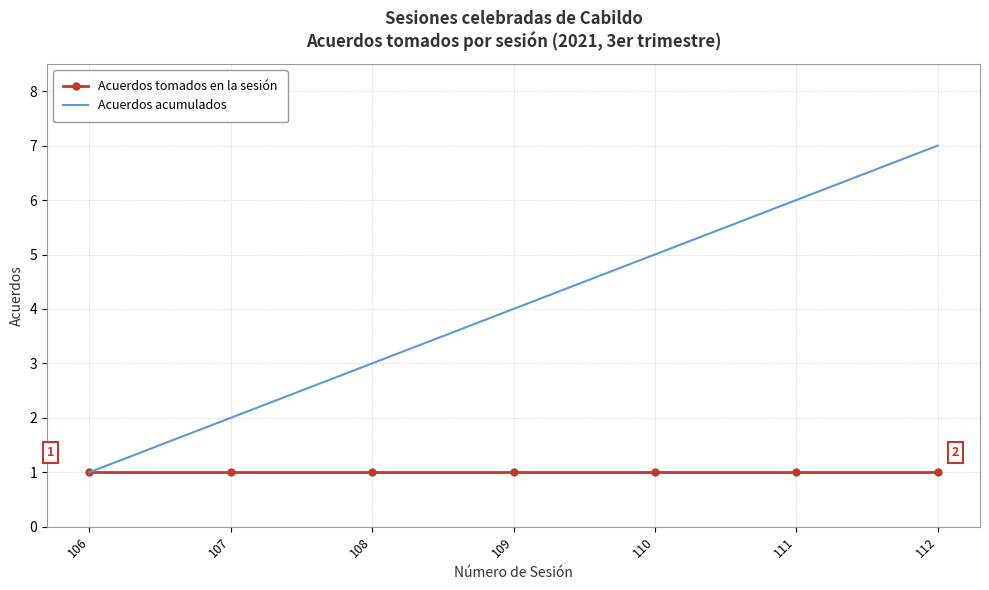

At which category does the chart reach its peak across all series?

112